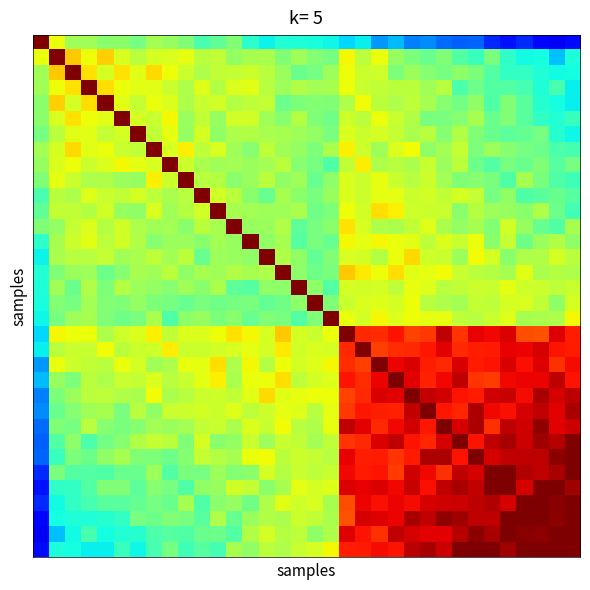

What is the maximum value shown in the chart?

1.0